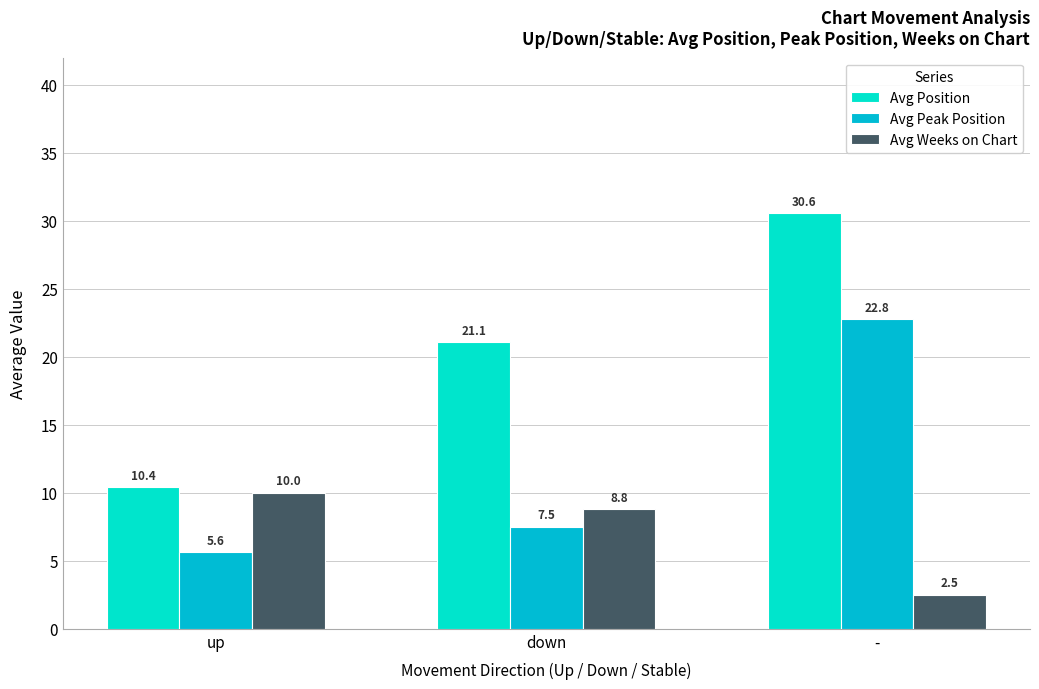

What is the difference between the highest and lowest values at -?

28.1